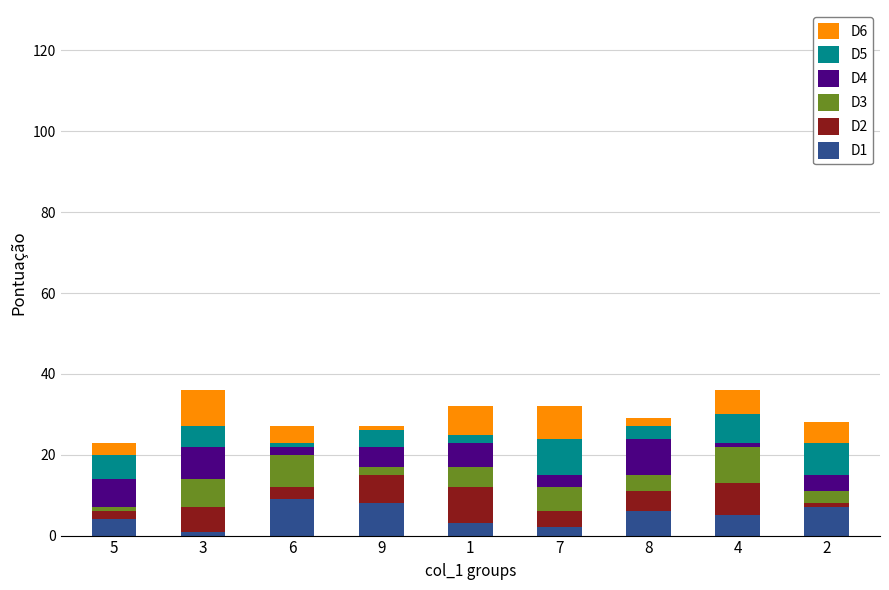

The D5 series shows 2 at 1. True or false?

True